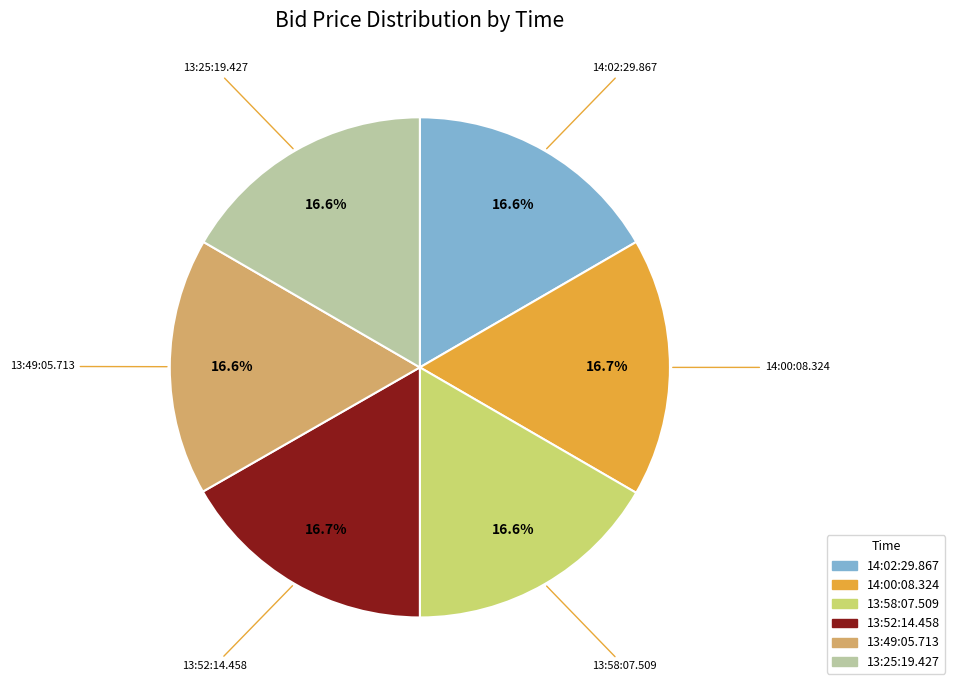

What is the total percentage of 13:49:05.713 and 14:00:08.324?

33.4%